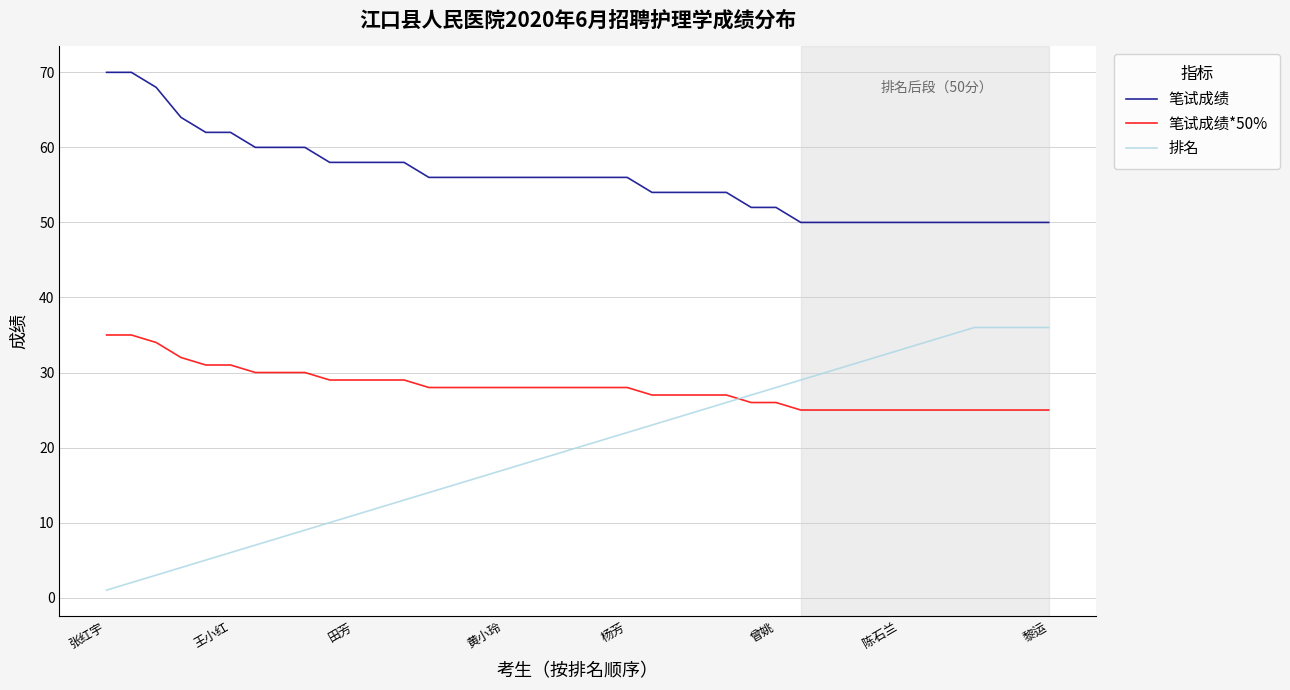

Rank the series by their average value, from highest to lowest.

笔试成绩, 笔试成绩*50%, 排名